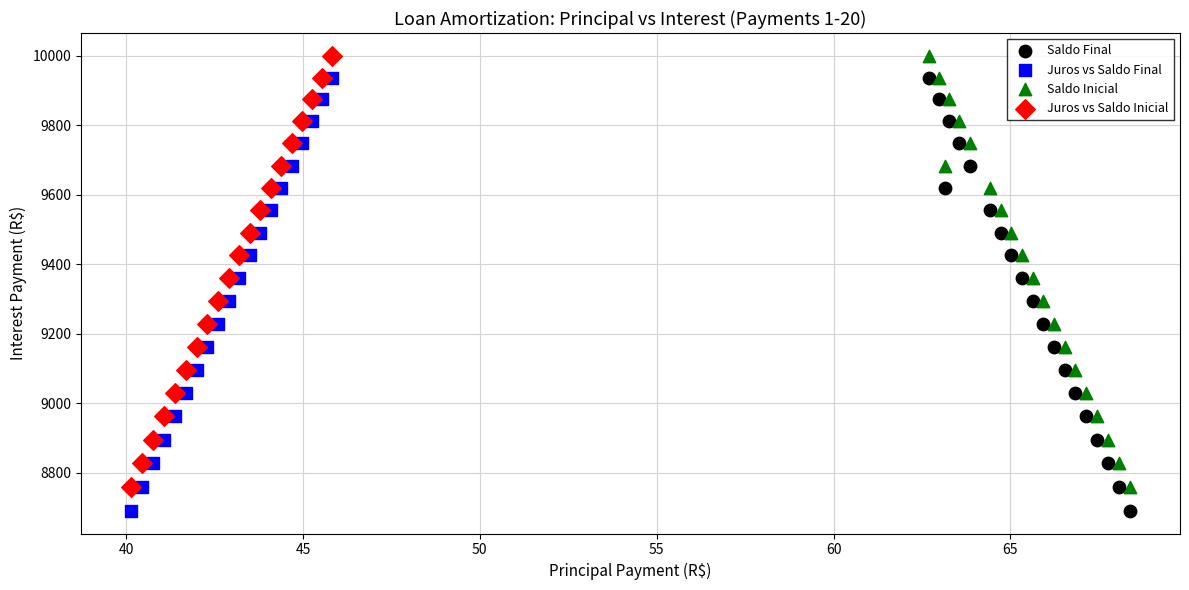

What are all the series names shown in the legend?

Saldo Final, Juros vs Saldo Final, Saldo Inicial, Juros vs Saldo Inicial